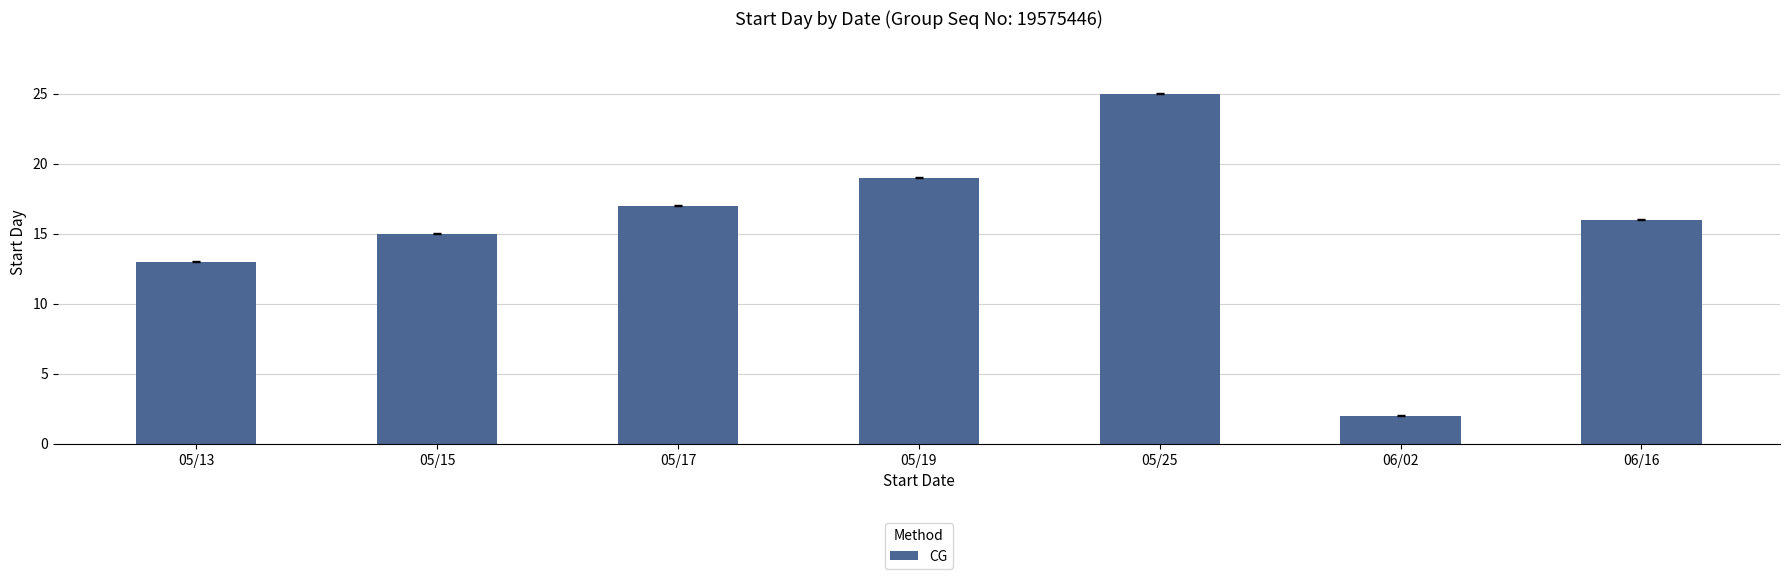

List the labels in order of value, smallest first.

06/02, 05/13, 05/15, 06/16, 05/17, 05/19, 05/25